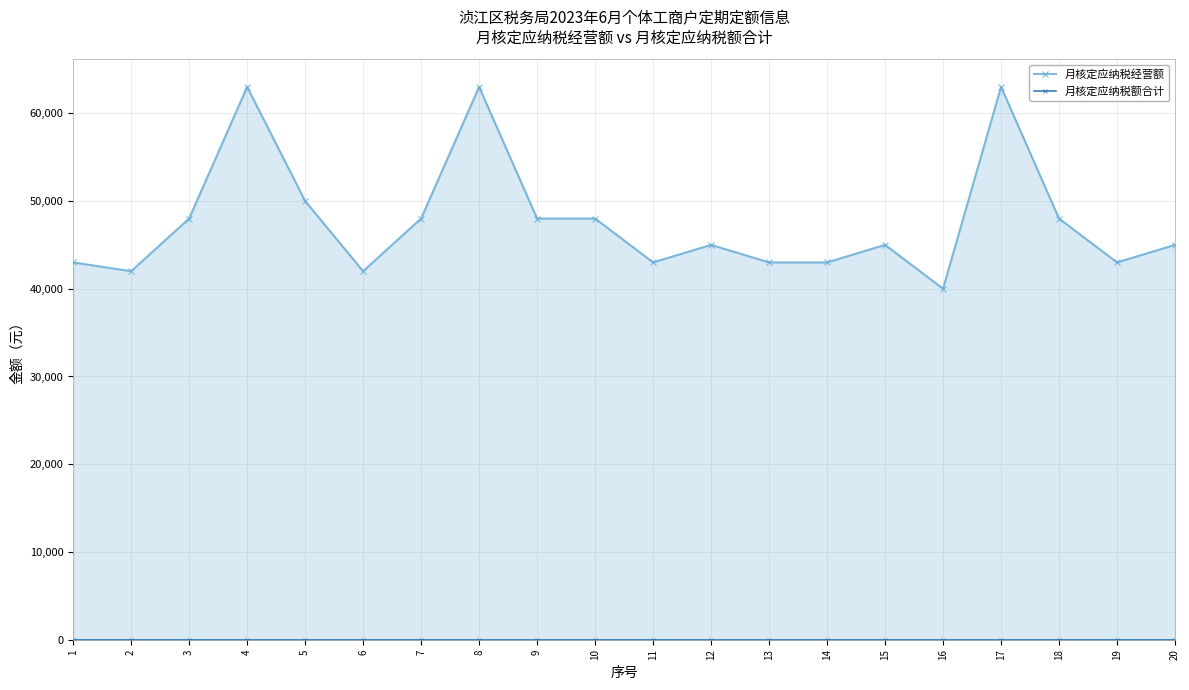

What is the maximum value shown in the chart?

63000